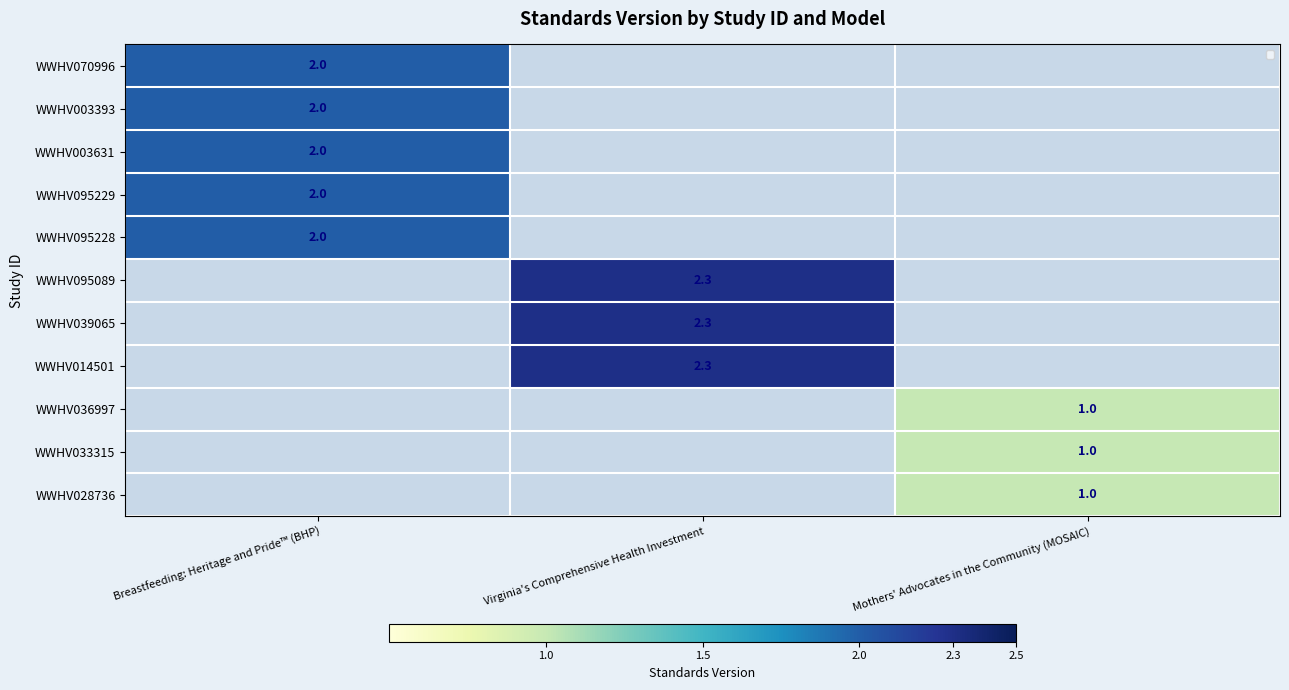

Is it true that WWHV070996 equals 0.8 at Breastfeeding: Heritage and Pride™ (BHP)?

False